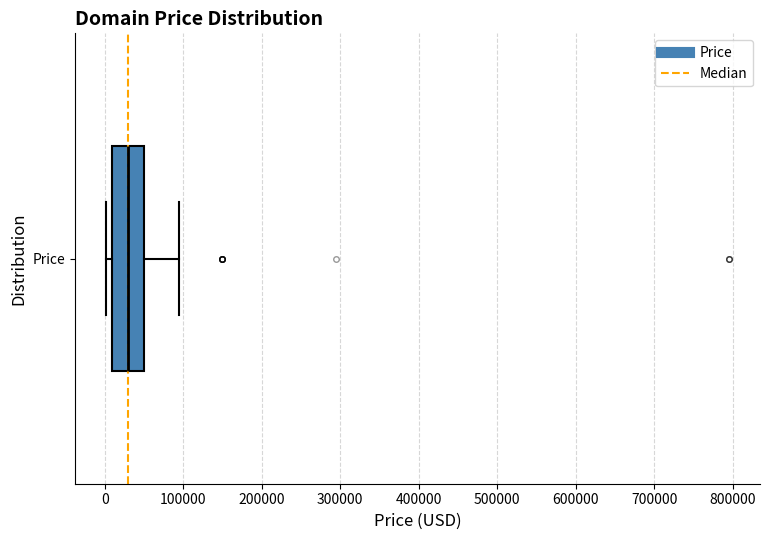

Read this box plot against the x-axis: the position of the median line, the range covered by the box, and the ends of both whiskers. The values are not printed on the chart, so give them approximately, as read against the axis.

median 30000, box 10000 to 50000, whiskers 0 to 90000